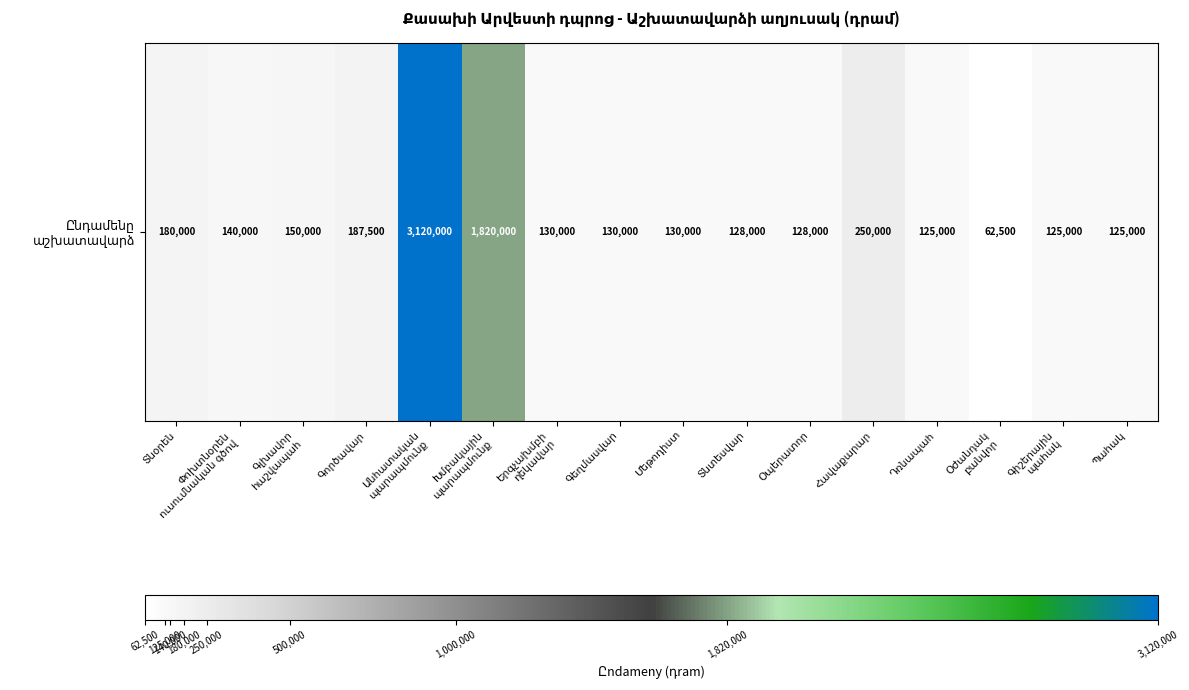

At which category does the chart reach its peak across all series?

Անհատական
պարապմունք